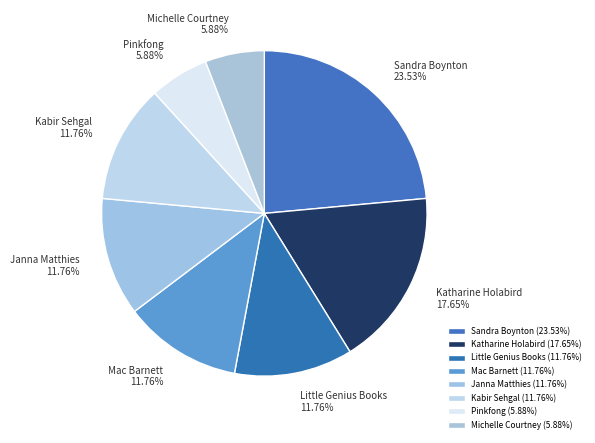

The Katharine Holabird slice represents 18% of the pie. True or false?

True